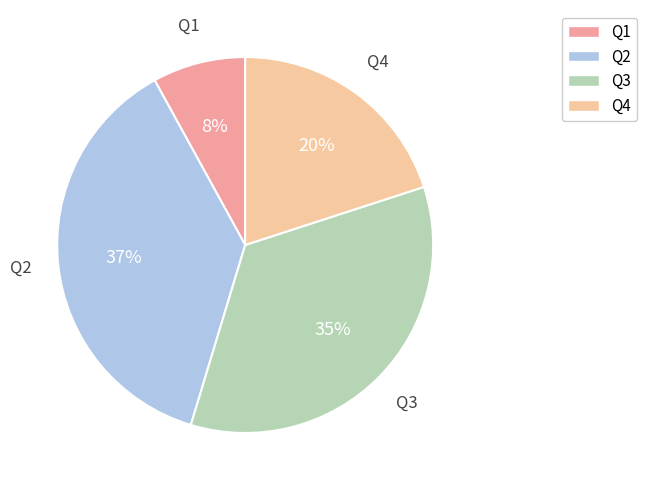

Does Q4 represent more than half of the total?

No